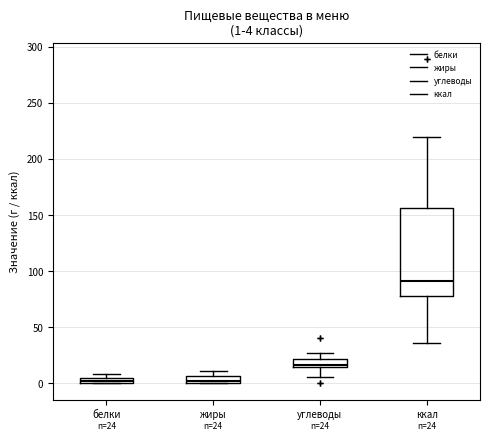

Which box is the tallest, from its lower edge to its upper edge?

ккал